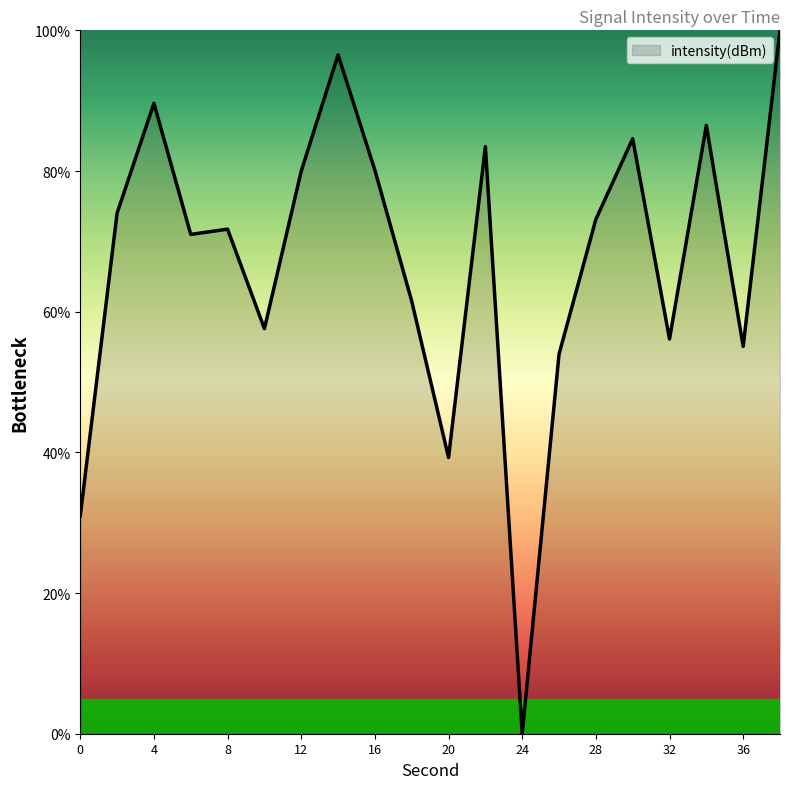

How many positive values are there?

19